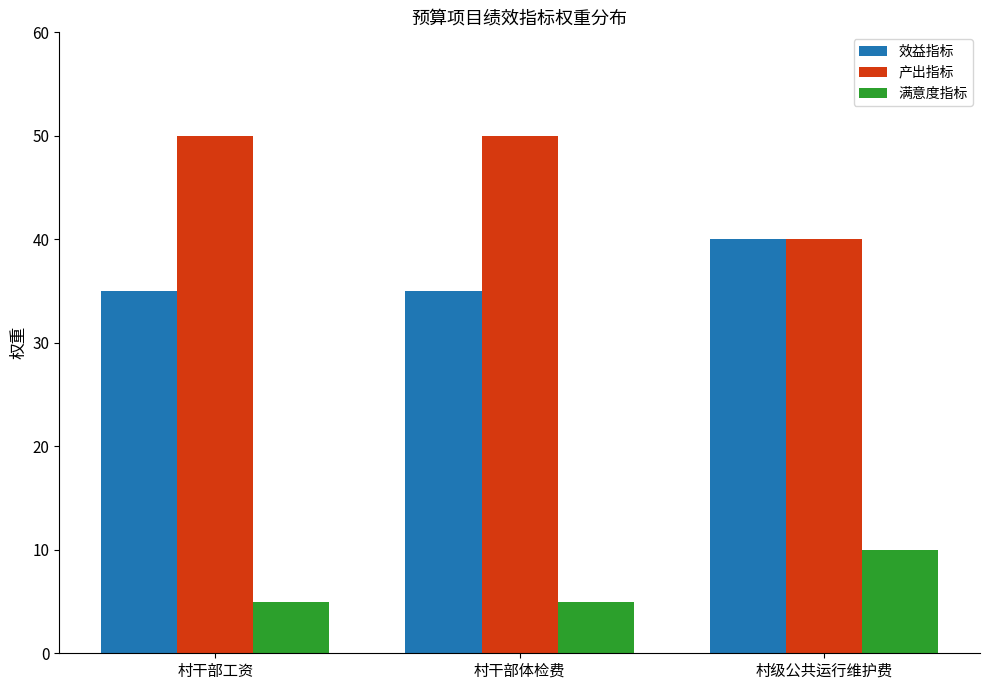

What is the difference between the 满意度指标 values at 村干部体检费 and 村级公共运行维护费?

5